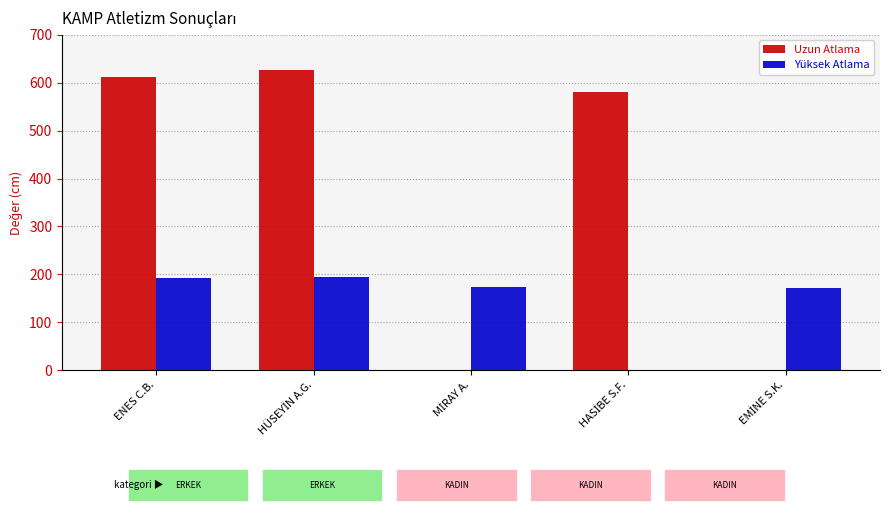

True or false: Yüksek Atlama has a value of 193 at ENES C.B..

True